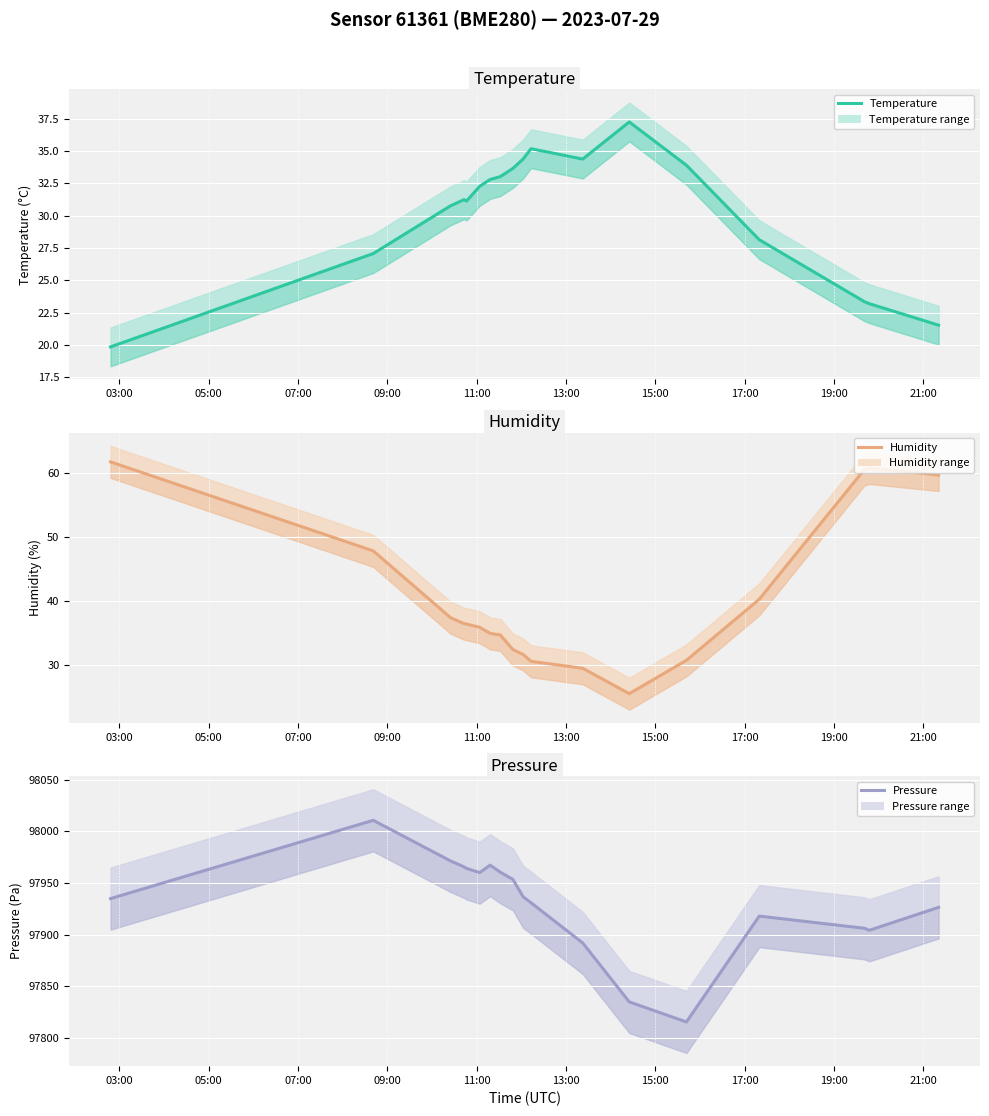

The humidity series shows 54.9 at 21:00. True or false?

False